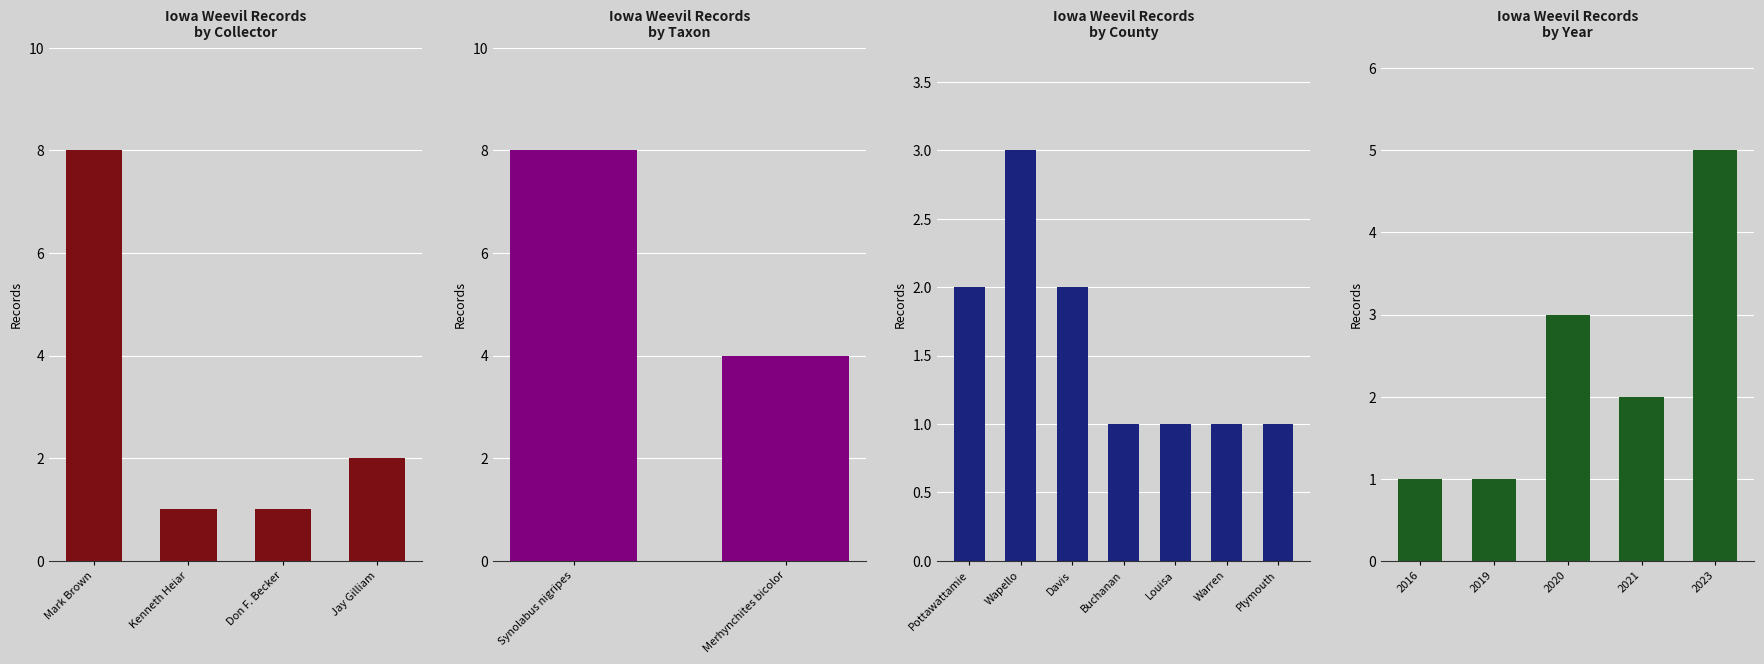

What is the value of the 3rd bar from the left?

3